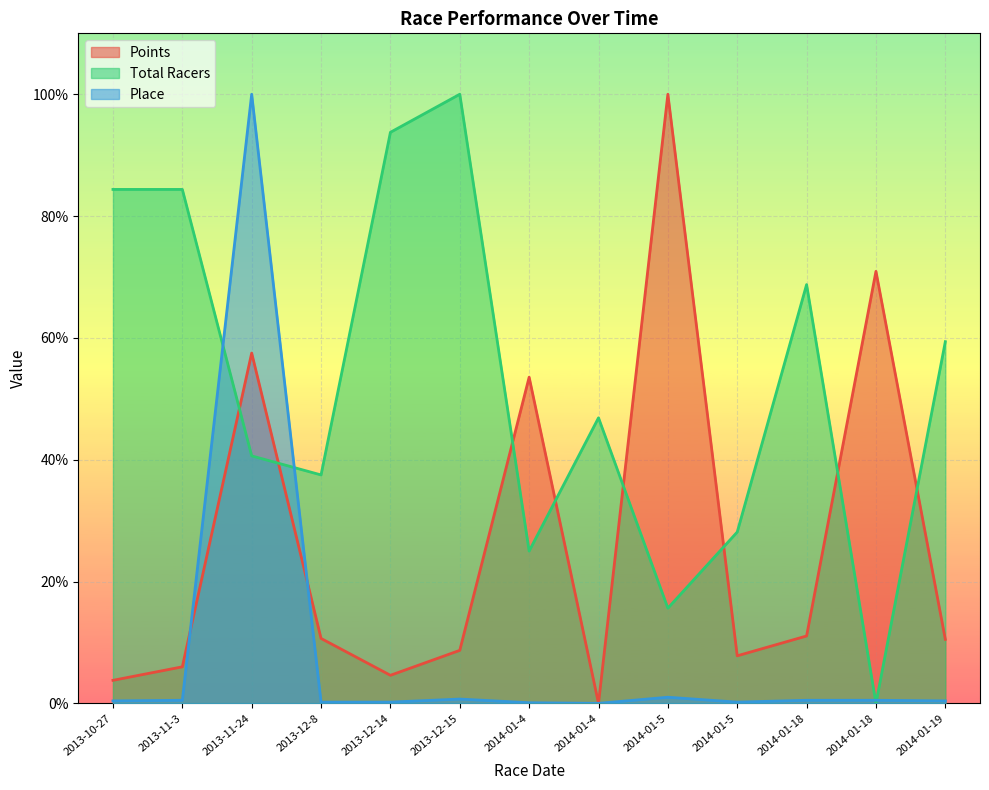

What is the value of the Place point at the 12th from the left?

0.5